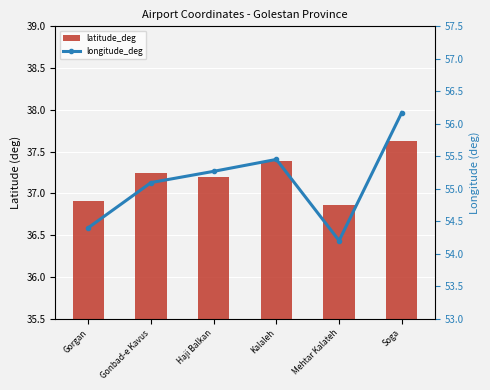

Between Kalaleh and Mehtar Kalateh, which series saw the biggest shift?

longitude_deg